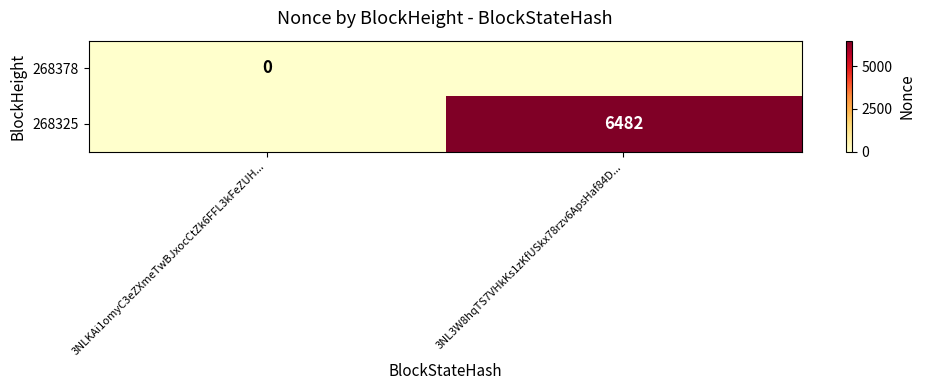

What is the total value across all series at 3NL3W8hqTS7VHkKs1zKfUSkx78rzv6ApsHaf84D...?

6482